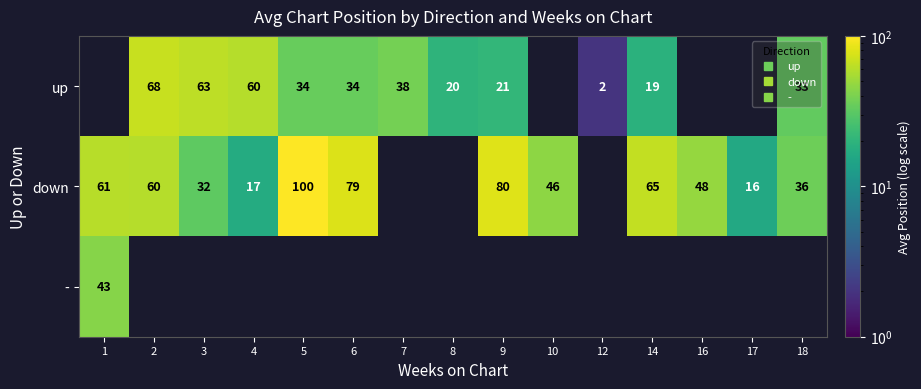

Which has a higher value, 8 or 9?

9